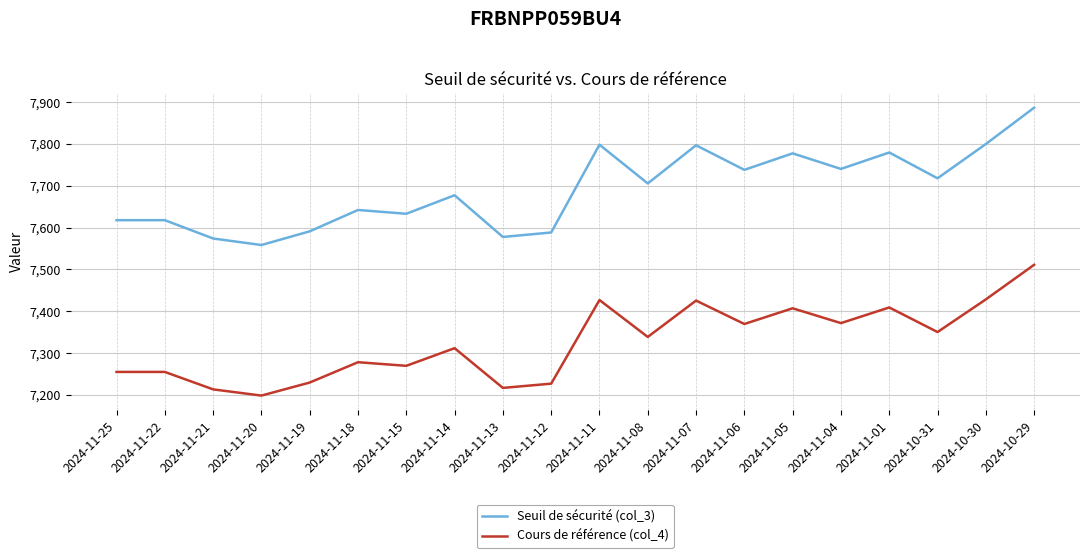

Which series has the widest spread of values?

Seuil de sécurité (col_3)